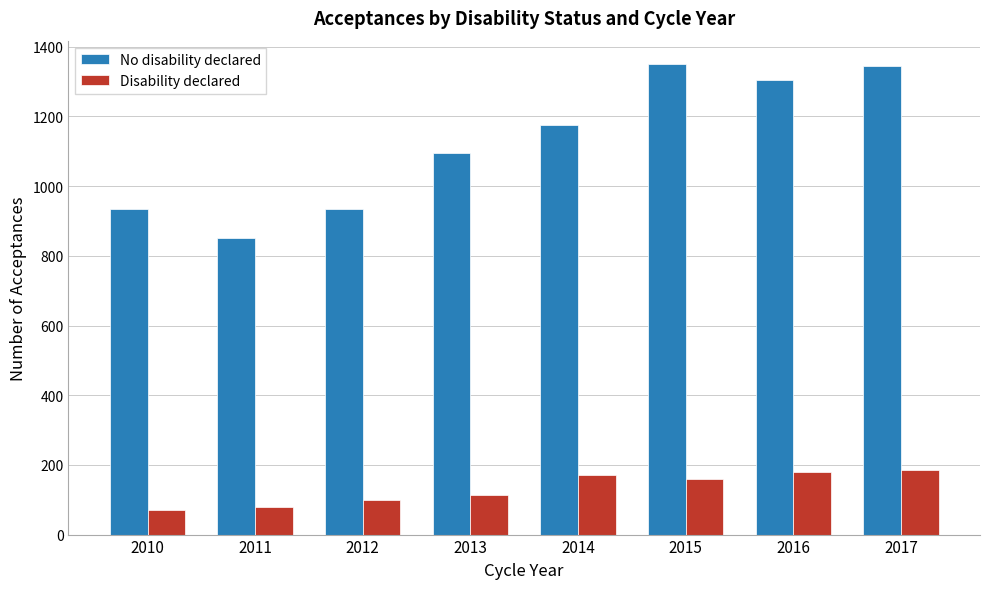

True or false: No disability declared has a value of 545 at 2017.

False